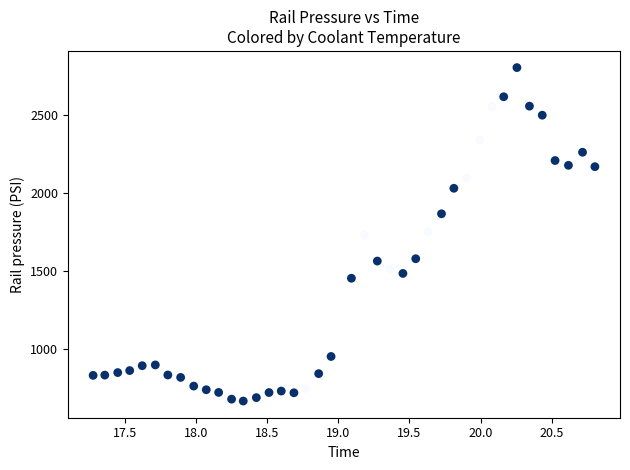

What is the range of X values (max minus min)?

3.5